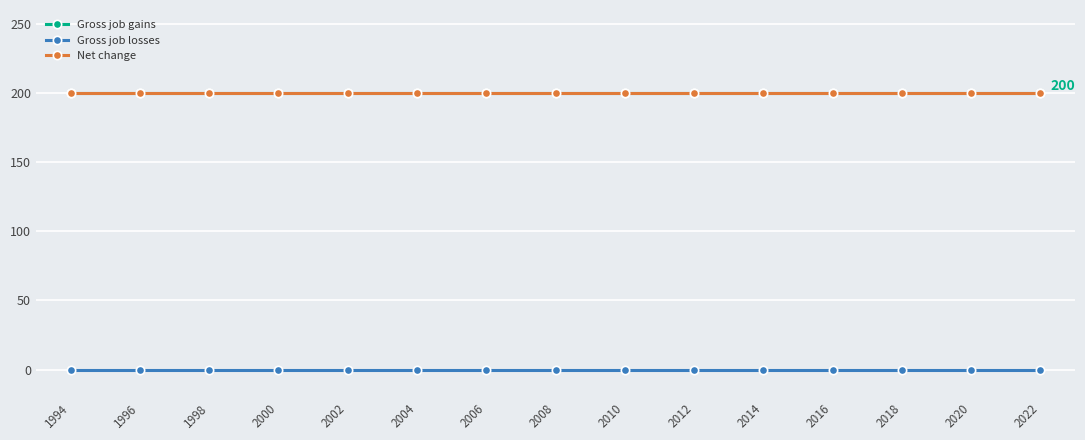

Read the Gross job gains value at 2014.

200